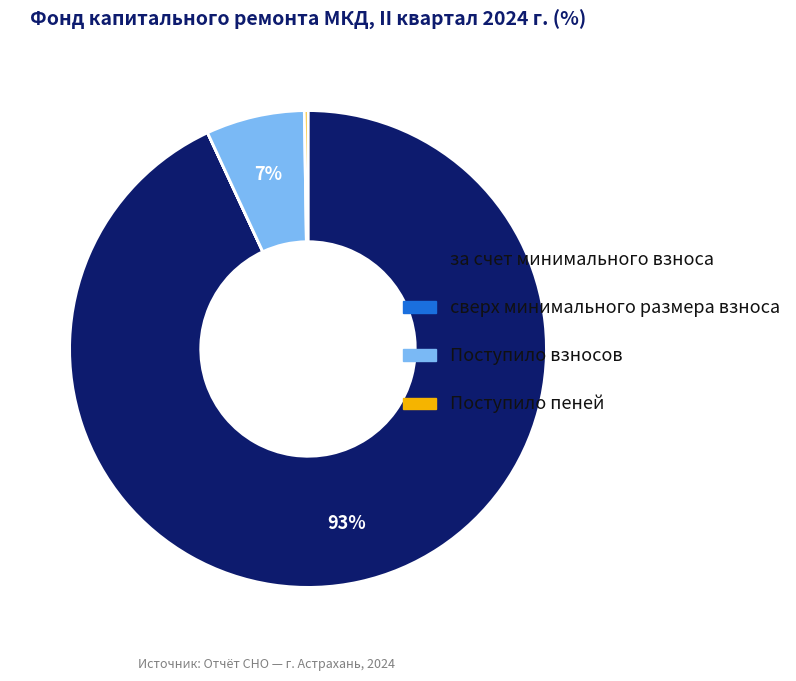

To the nearest percent, what is the difference between the за счет минимального взноса and Поступило взносов slice percentages?

86%